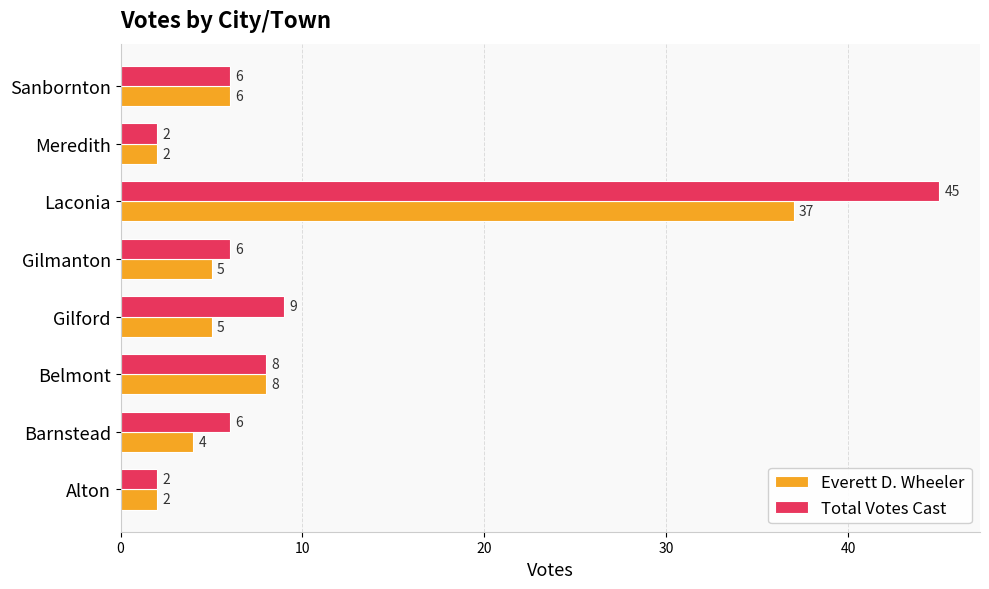

Which series has the largest total across all categories?

Total Votes Cast